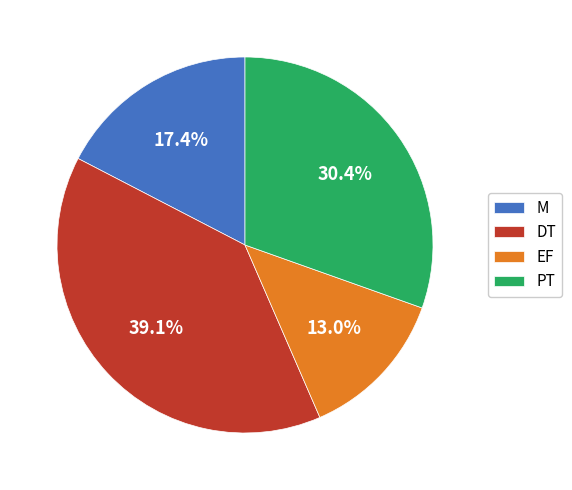

Which slice is the smallest?

EF